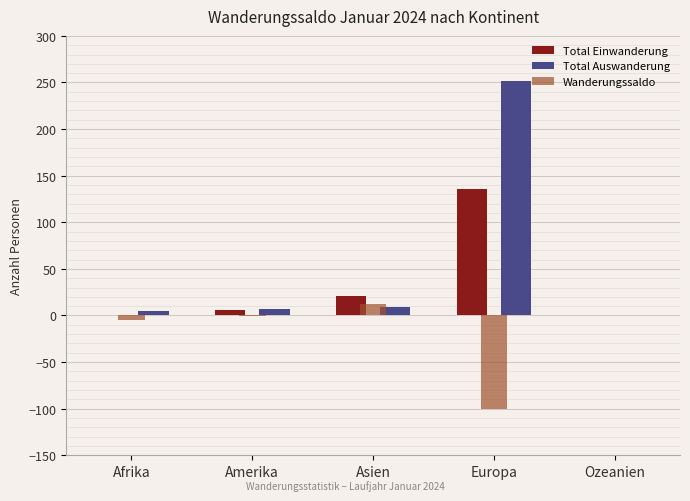

The value of Wanderungssaldo at Ozeanien is -56. True or false?

False